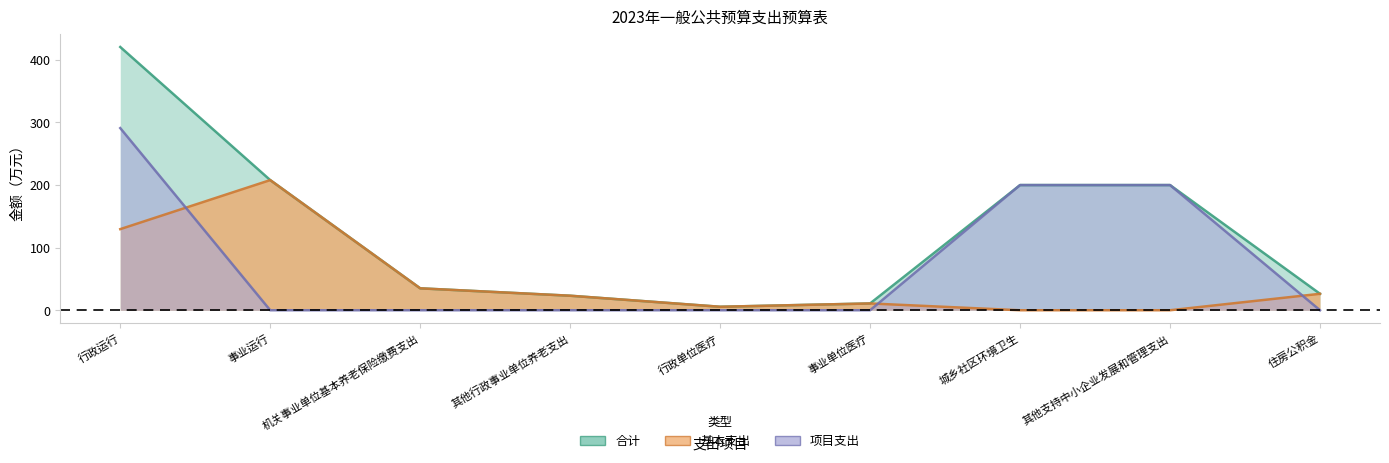

Rank the series at 行政单位医疗 from lowest to highest value.

项目支出, 合计, 基本支出